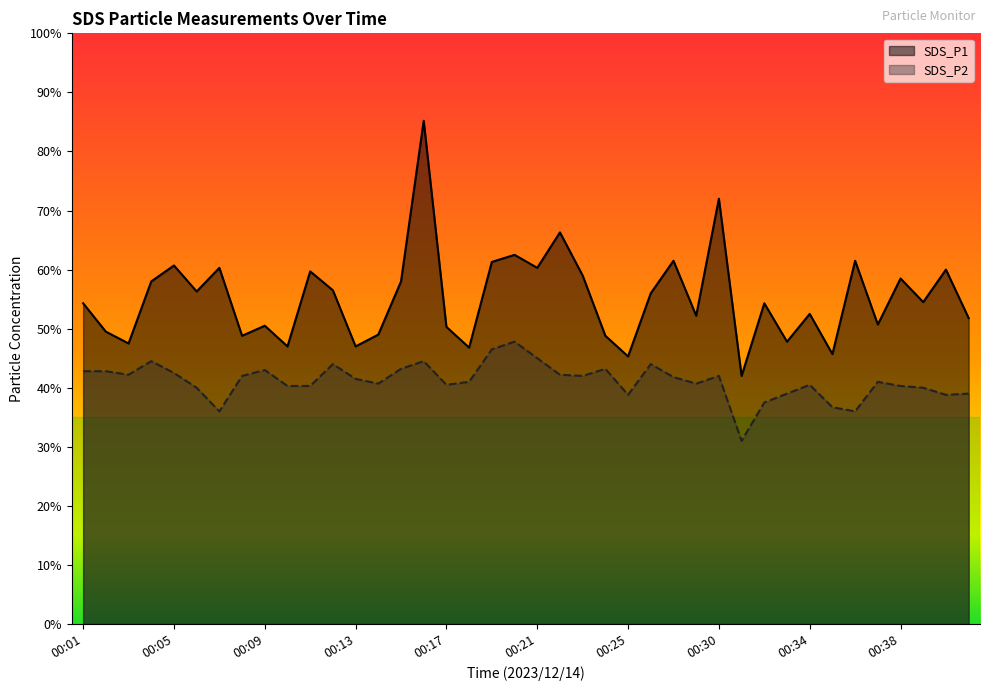

At which category does the chart reach its minimum across all series?

00:31